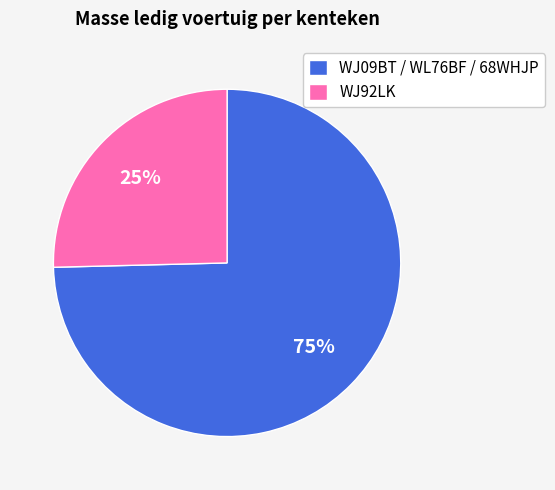

Which slice represents more than half of the pie?

WJ09BT / WL76BF / 68WHJP